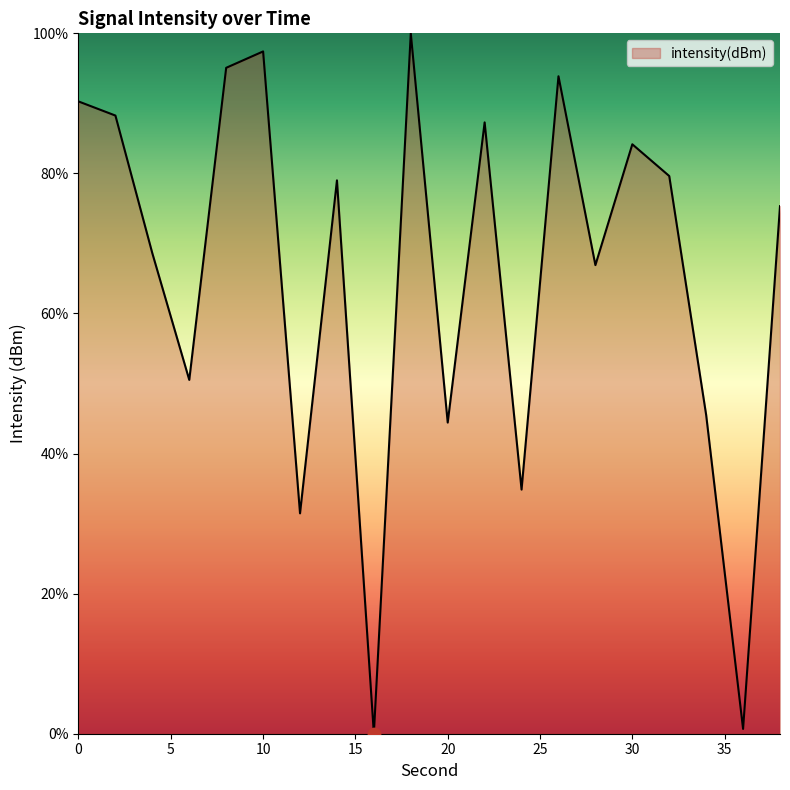

What is the difference between the maximum and minimum values?

100.0